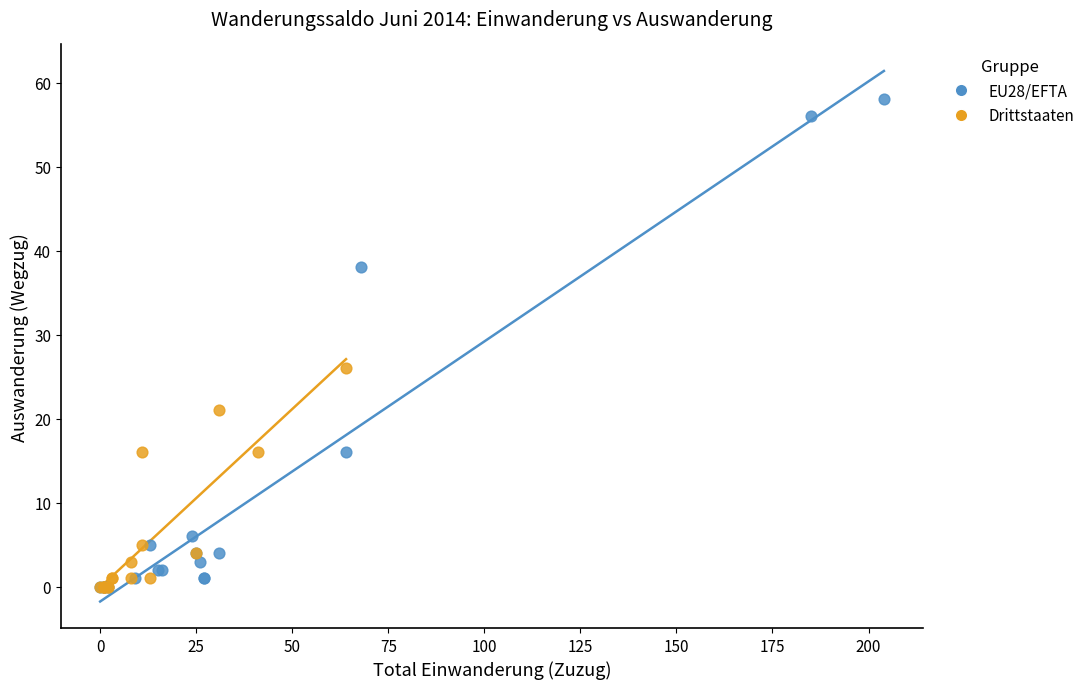

Which series has the largest Y range (max minus min)?

EU28/EFTA